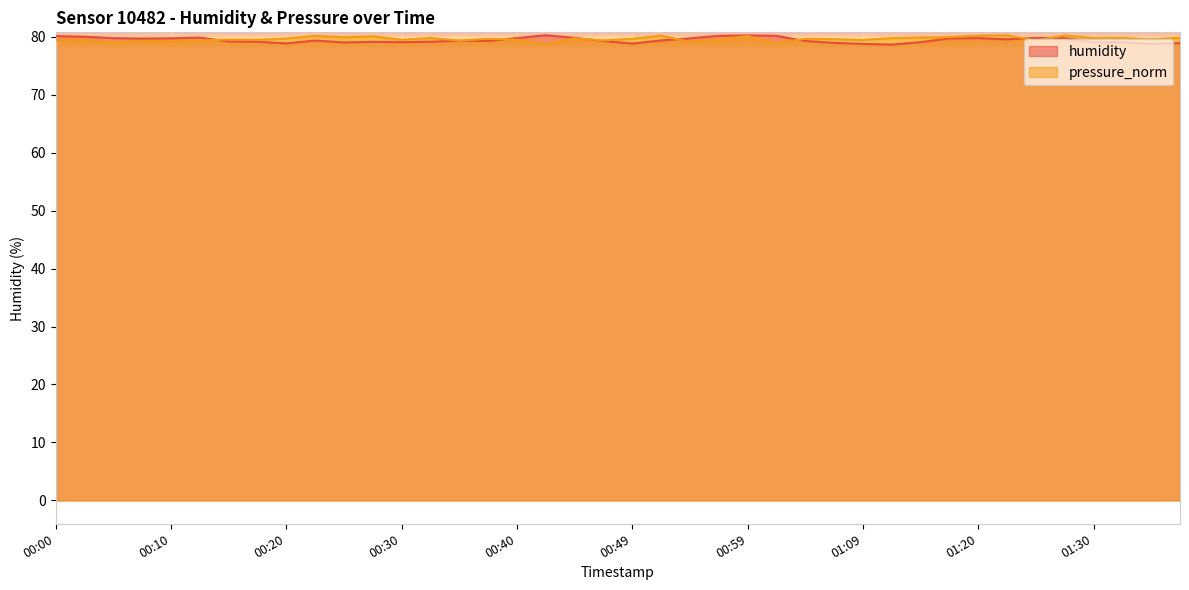

Rank the categories by pressure_norm value from lowest to highest.

00:42, 01:02, 00:05, 00:54, 00:10, 00:08, 00:35, 01:25, 00:12, 00:47, 00:03, 01:09, 00:00, 00:17, 00:30, 00:40, 00:15, 00:57, 01:35, 01:07, 00:37, 00:49, 01:04, 00:20, 00:44, 01:12, 01:30, 00:32, 01:33, 01:38, 01:15, 00:25, 01:17, 00:27, 00:59, 00:22, 00:52, 01:20, 01:28, 01:22